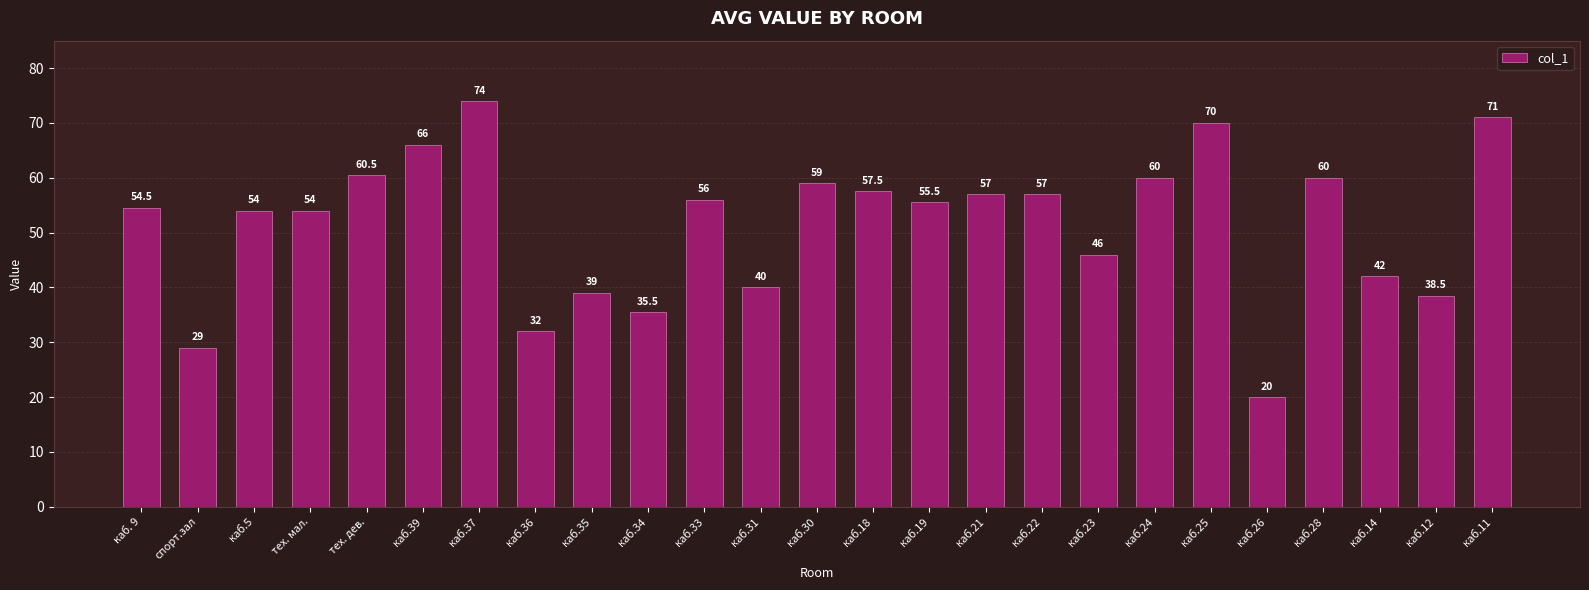

What is the change in value from каб.22 to каб.23?

-11.0